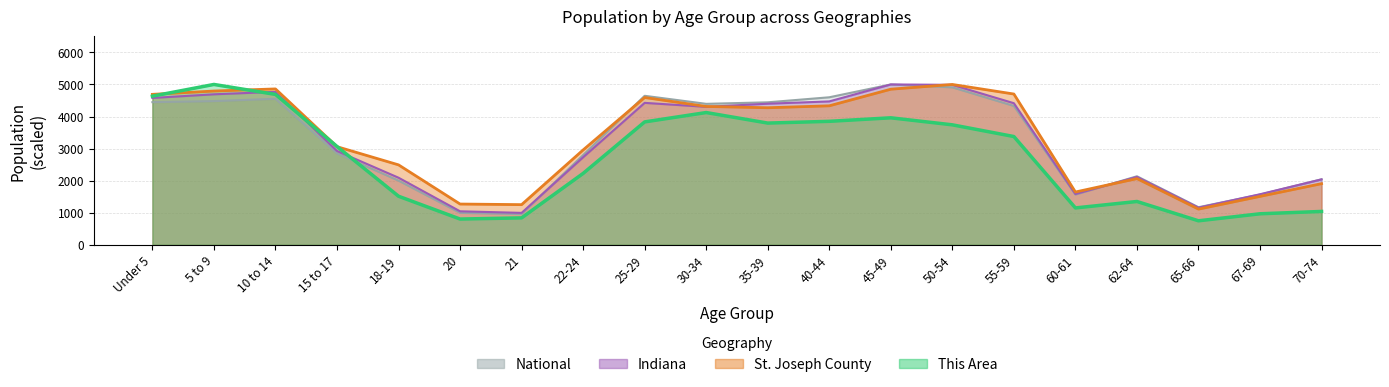

How many lines are shown in the chart?

4